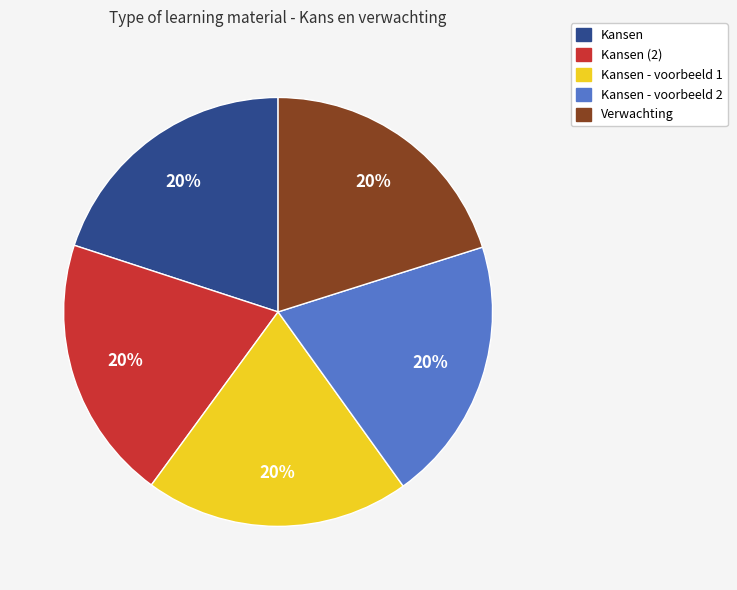

Is there any slice that represents more than half of the pie?

No